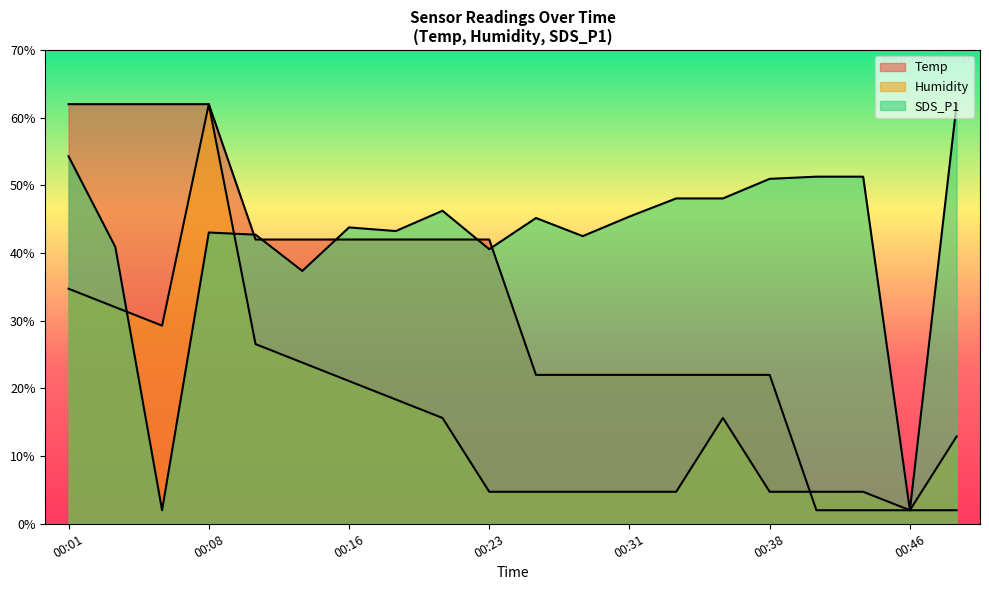

Is the value of Humidity at 00:11 greater than the value of SDS_P1 at 00:28?

No